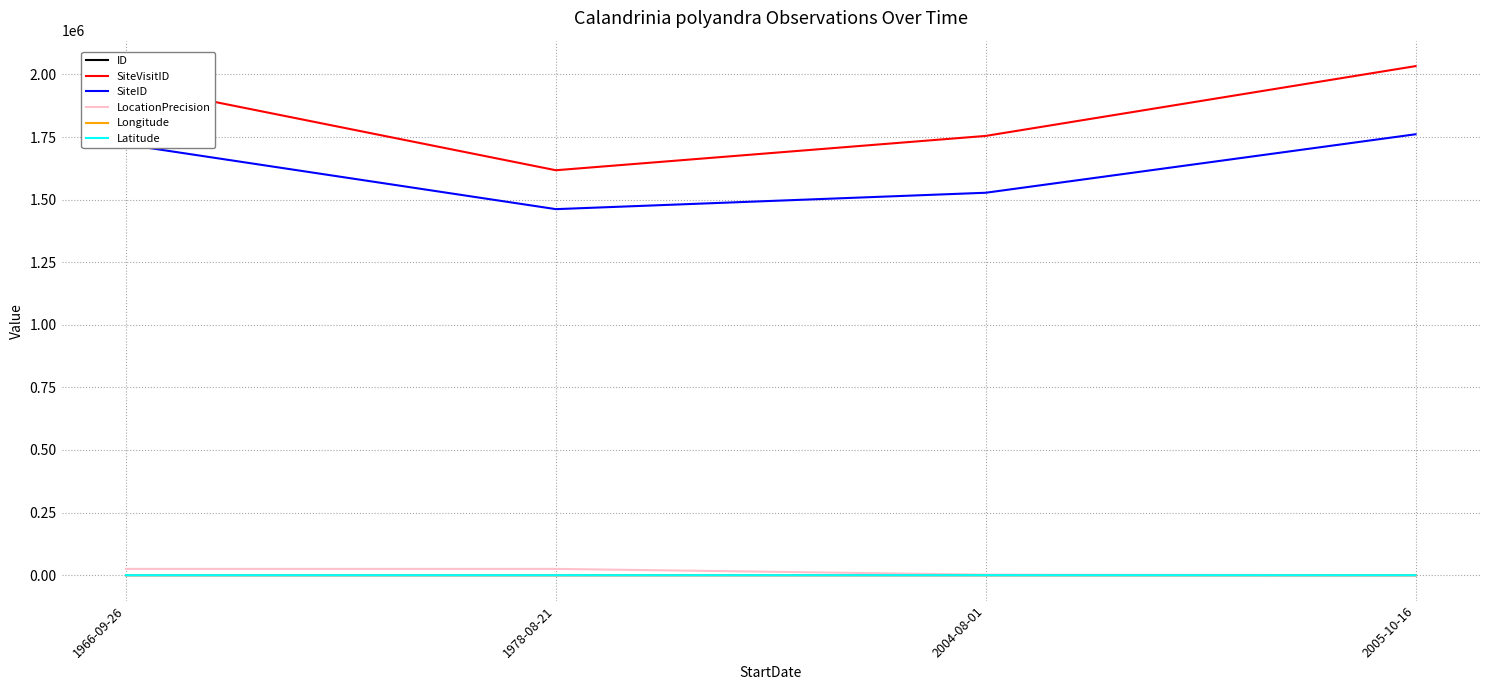

Which series has the widest spread of values?

SiteVisitID